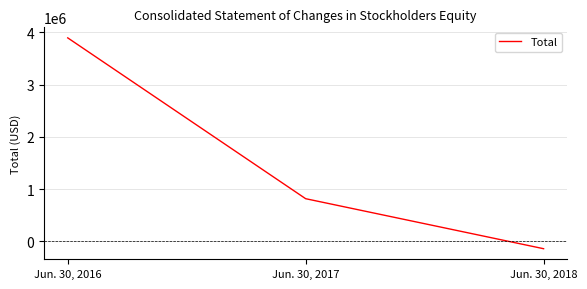

How many values are between -137943 and 3891360?

3